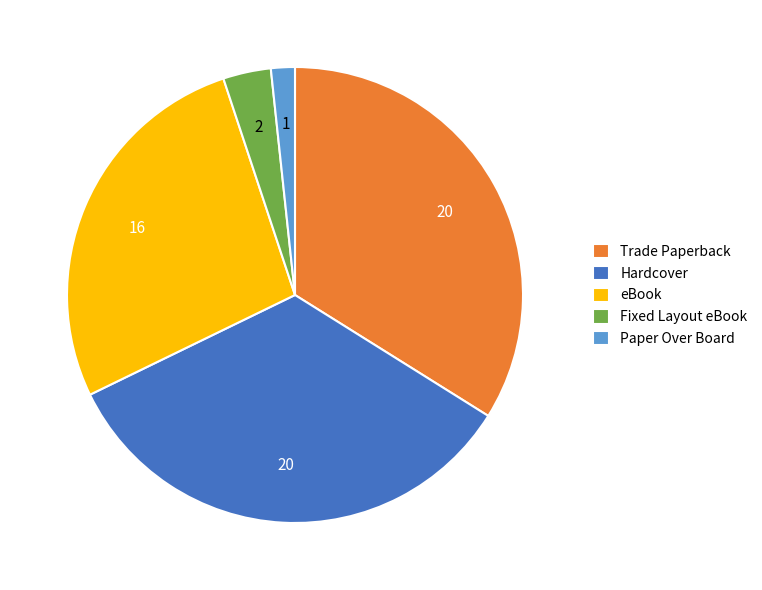

Which slice is the smallest?

Paper Over Board